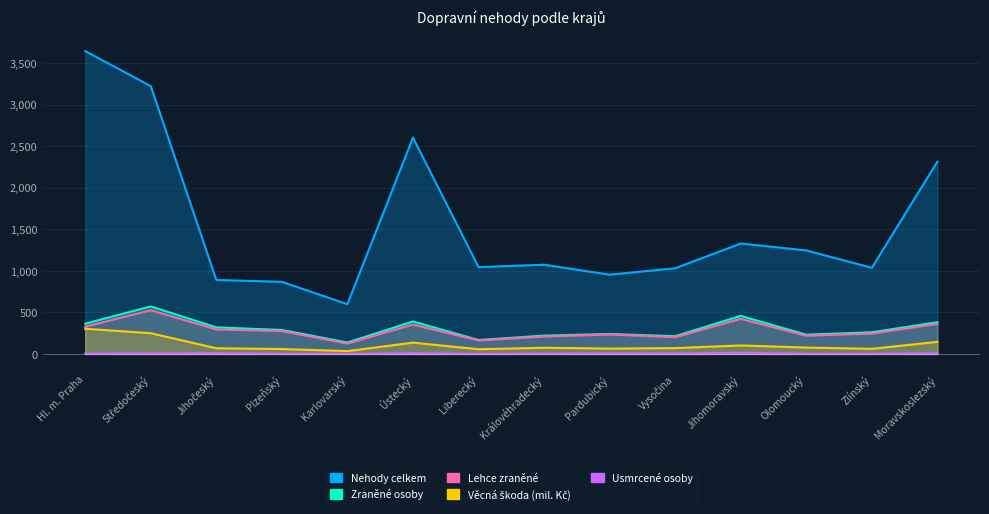

Between Zlínský and Ústecký, which is larger?

Ústecký